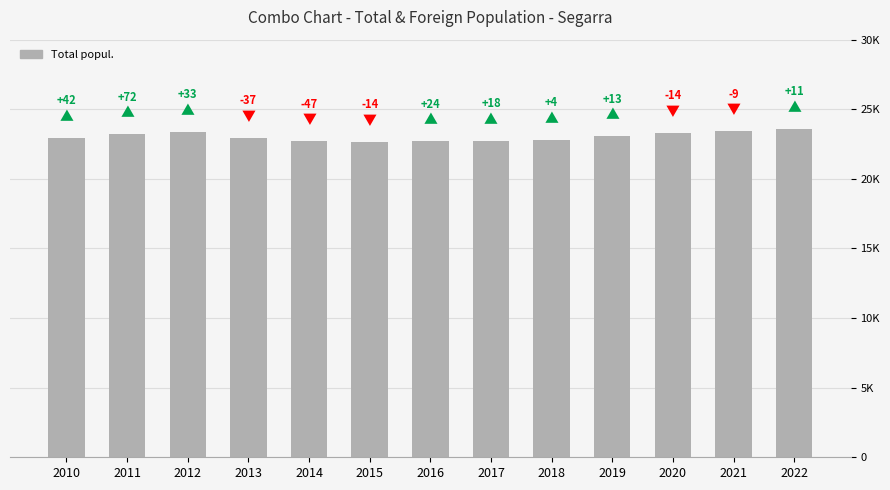

Reading left to right, list all the values displayed in this chart.

22940	23191	23365	22971	22713	22647	22688	22736	22822	23052	23318	23412	23601